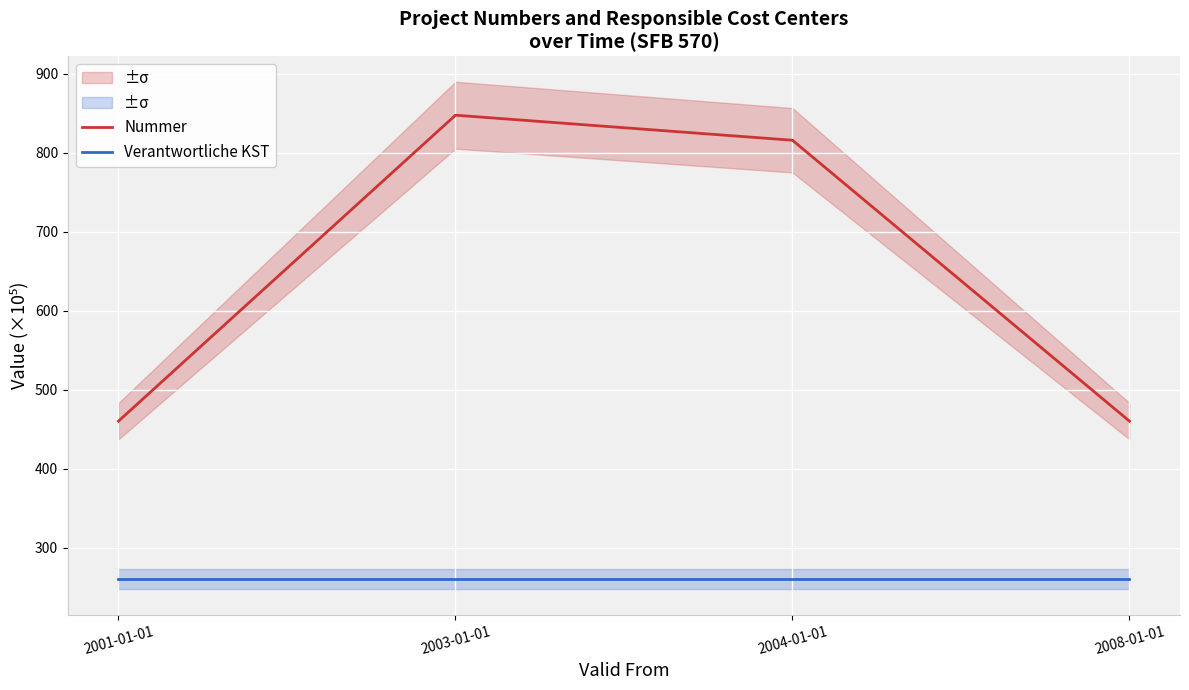

The Verantwortliche KST series shows 364.0 at 2001-01-01. True or false?

False